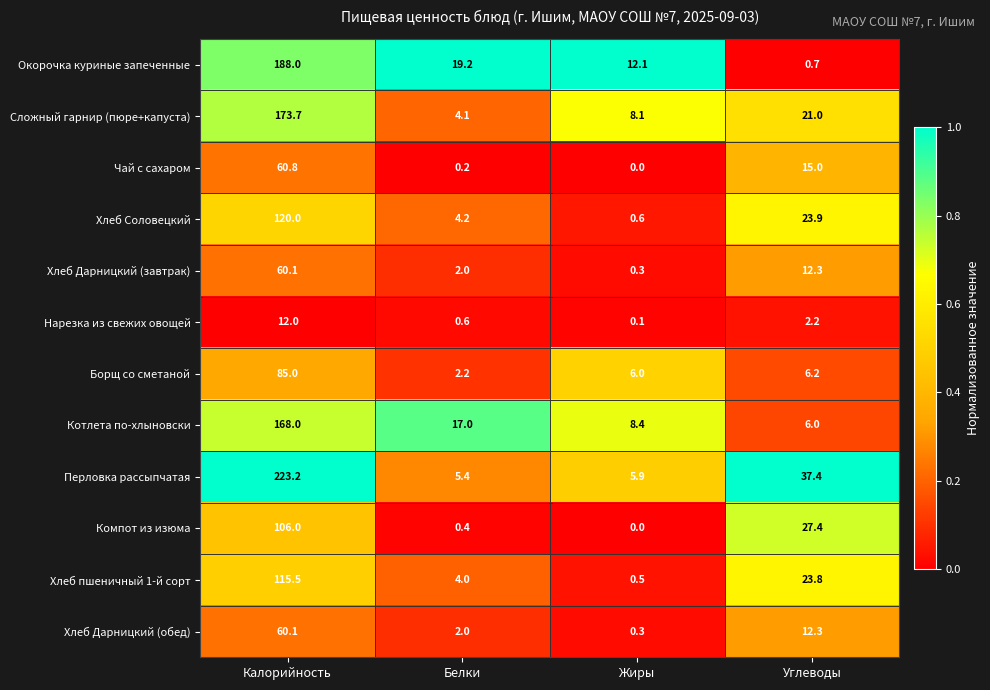

Rank the categories by Сложный гарнир (пюре+капуста) value from highest to lowest.

Калорийность, Углеводы, Жиры, Белки